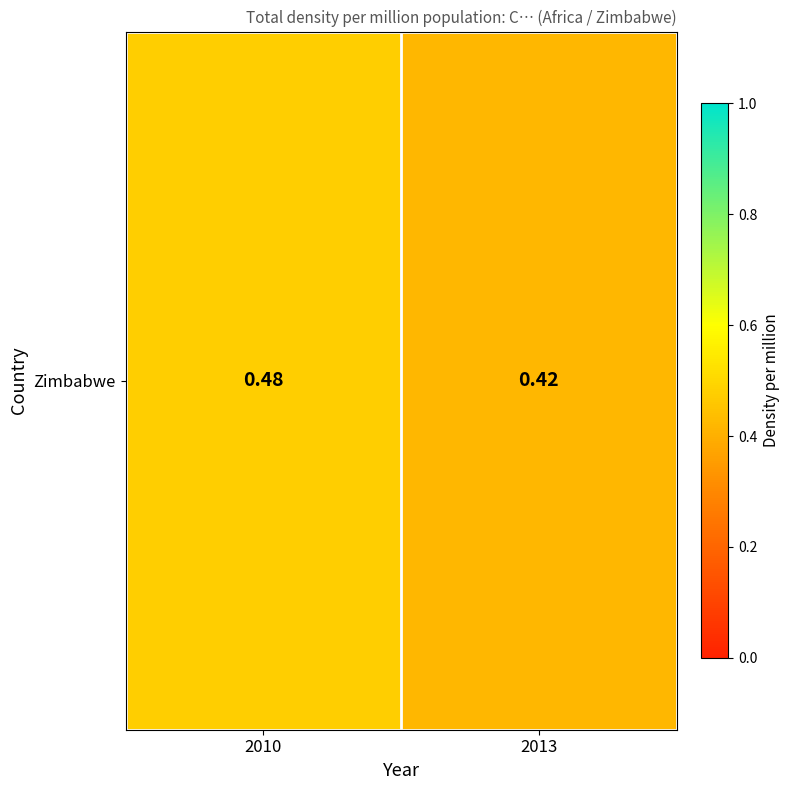

Rank the categories by value from highest to lowest.

2010, 2013